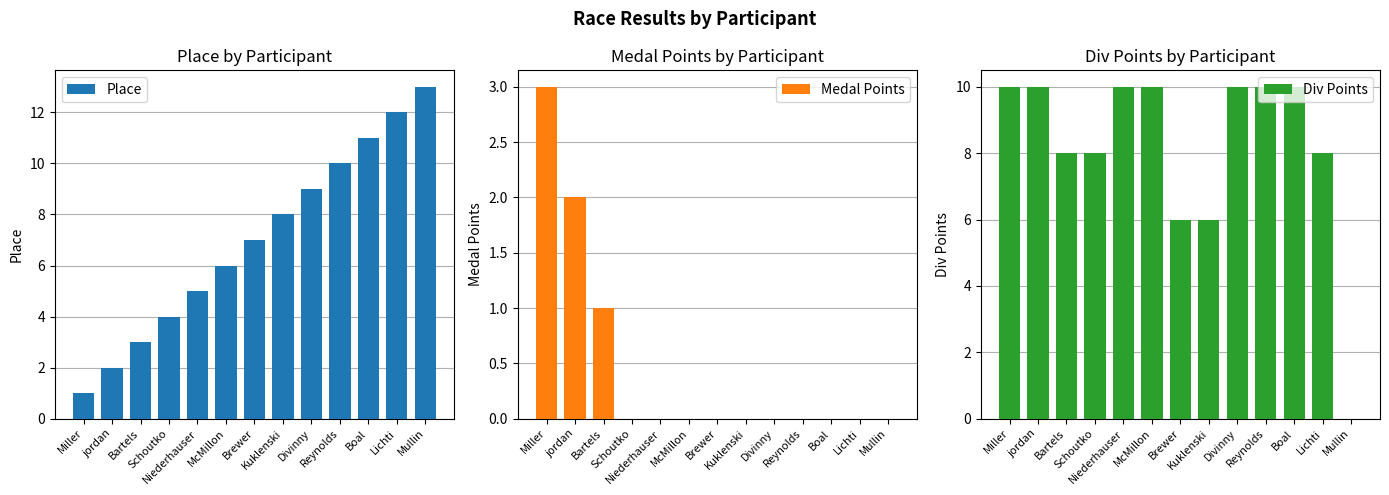

How many values in the Place series exceed 7?

6